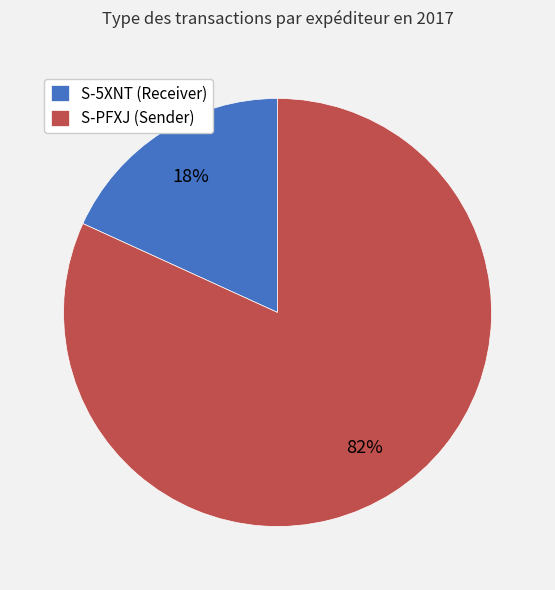

To the nearest percent, what is the difference between the S-PFXJ (Sender) and S-5XNT (Receiver) slice percentages?

64%